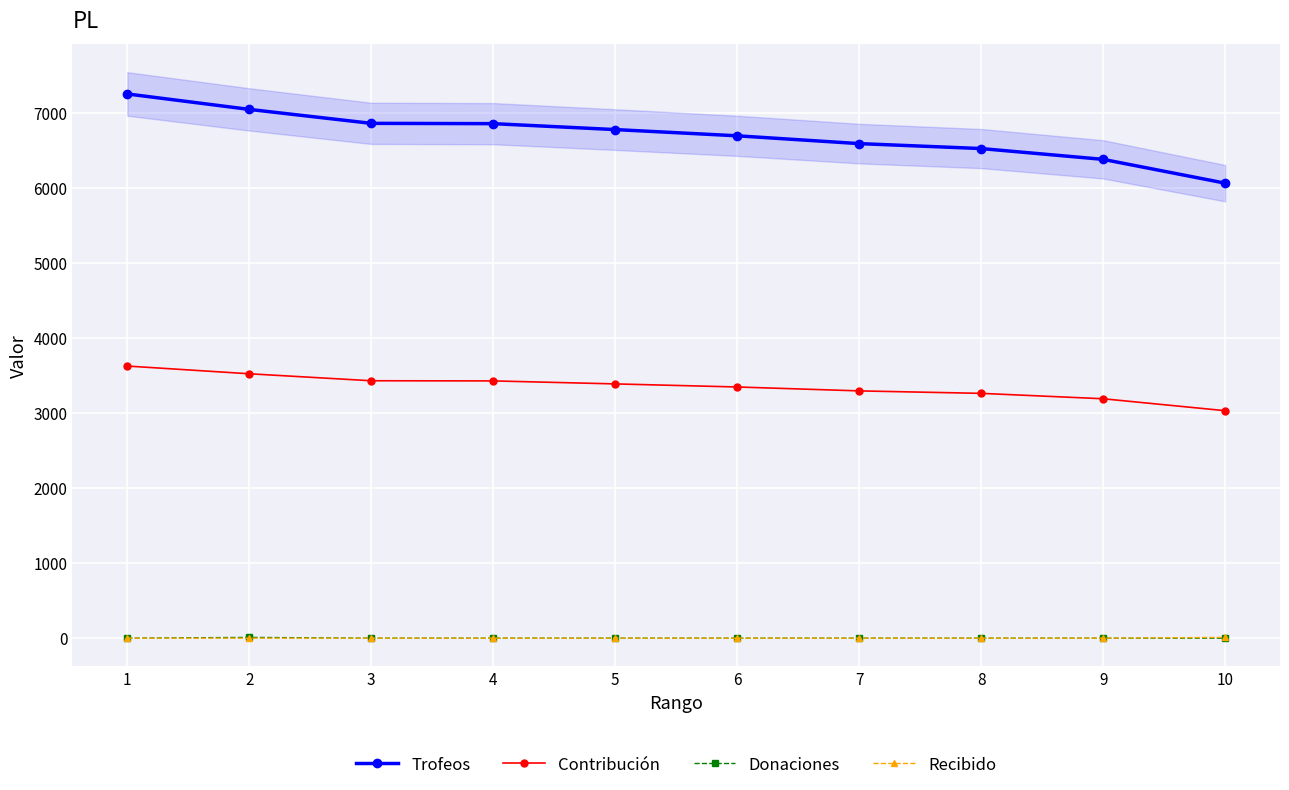

What is the greatest value displayed?

7254